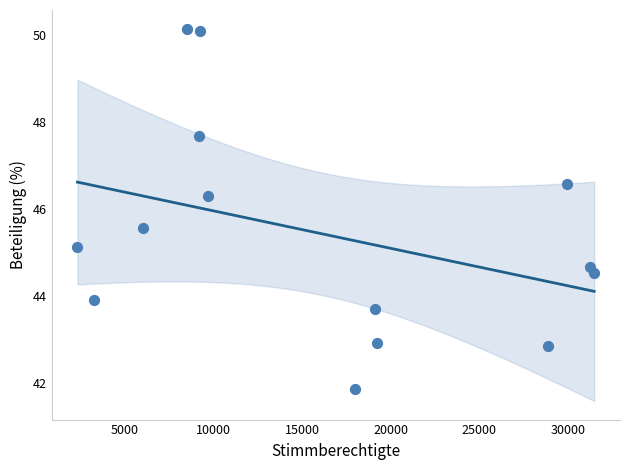

What Y value in the scatter plot is closest to 46?

46.3